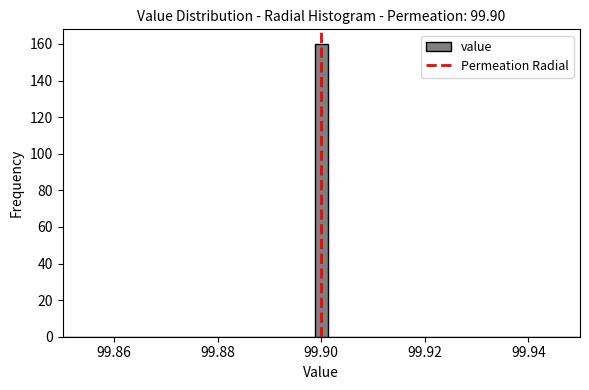

Around what value on the x-axis is the tallest bar? Give the approximate position of its centre, as read against the axis.

99.900